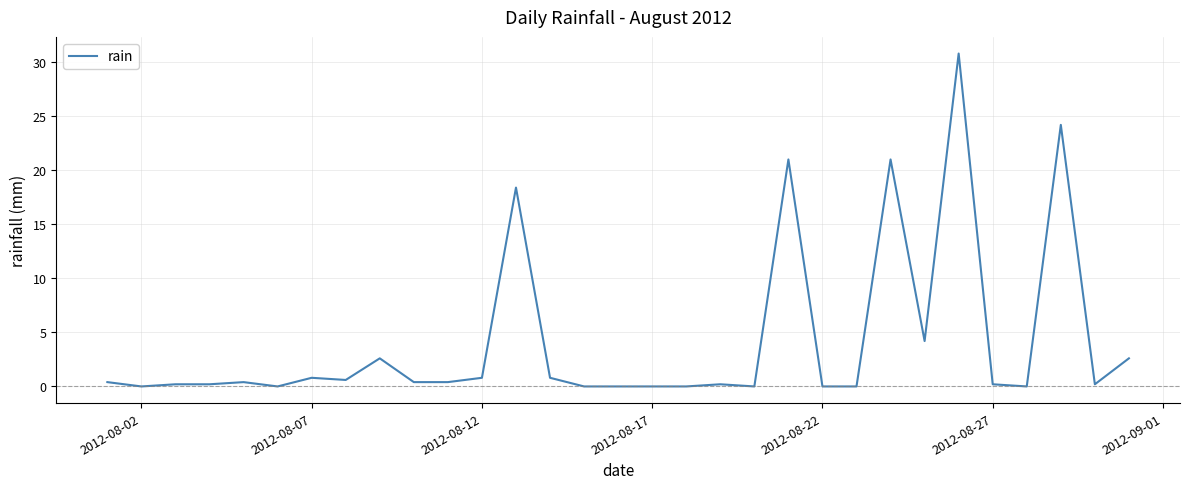

What is the maximum value shown in the chart?

30.8